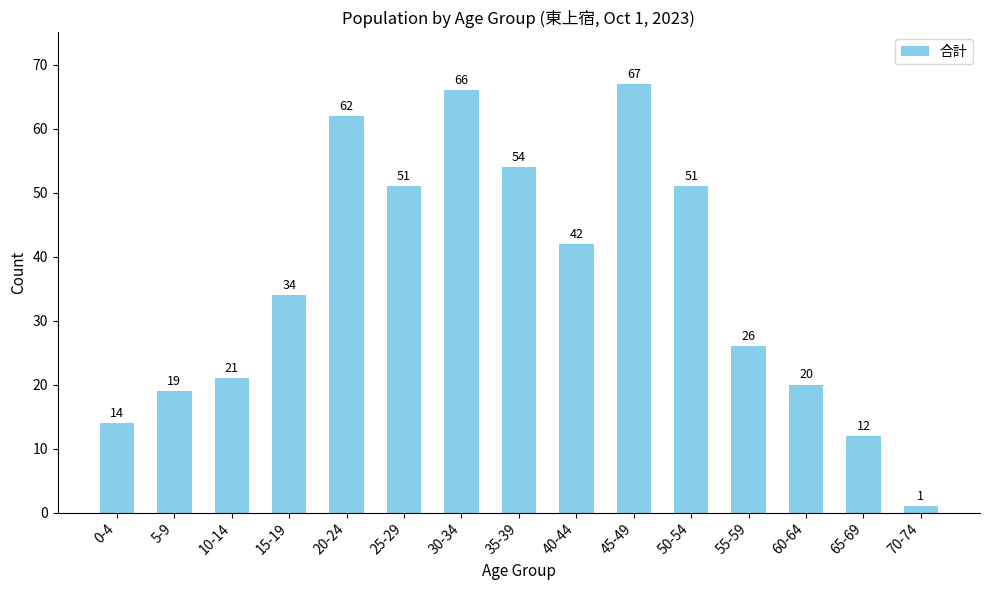

Reading left to right, extract all data points from this chart.

0-4=14	5-9=19	10-14=21	15-19=34	20-24=62	25-29=51	30-34=66	35-39=54	40-44=42	45-49=67	50-54=51	55-59=26	60-64=20	65-69=12	70-74=1